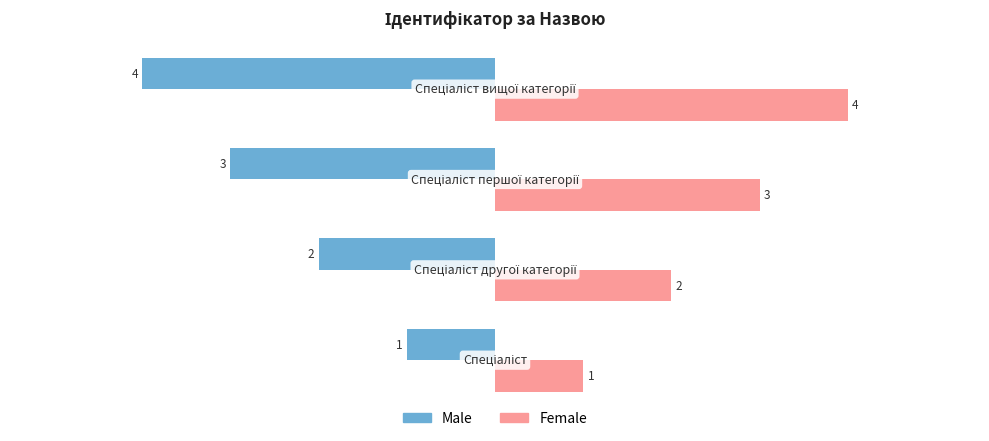

At how many categories does at least one series exceed -1?

4